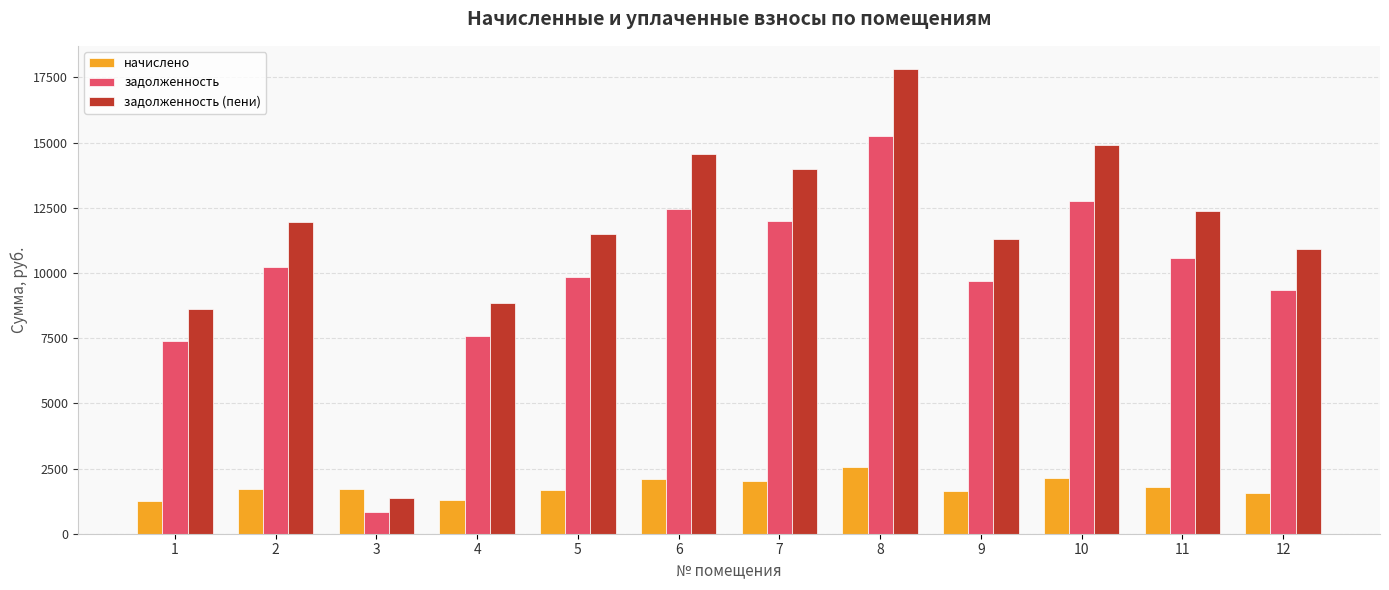

What is the value of the задолженность (пени) bar at the 7th from the left?

14002.6